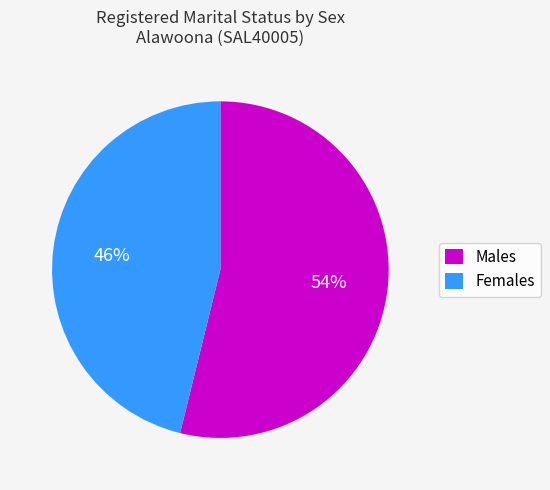

Does any single category account for the majority?

Yes